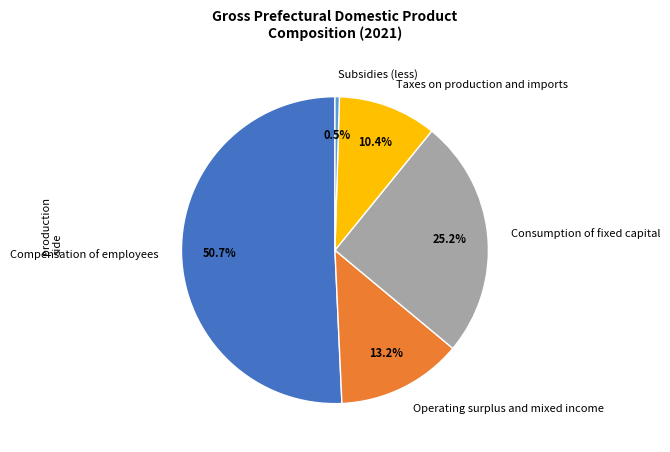

Which category has the smallest portion of the pie?

Subsidies (less)